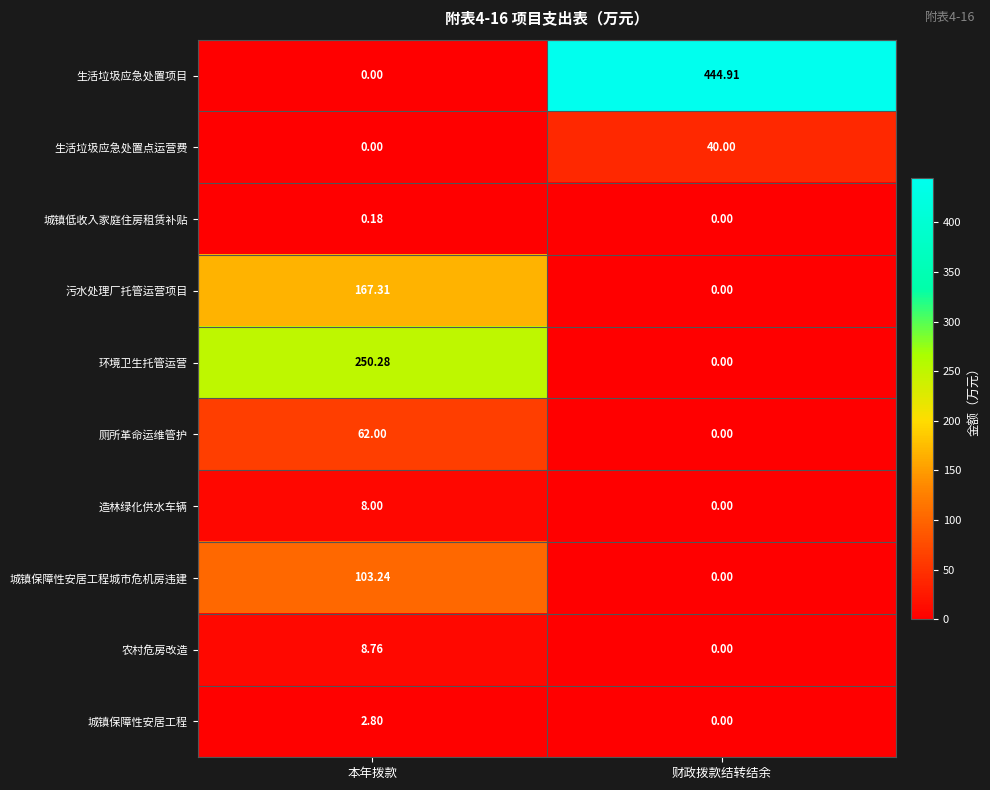

At which label does 农村危房改造 first exceed 8?

本年拨款